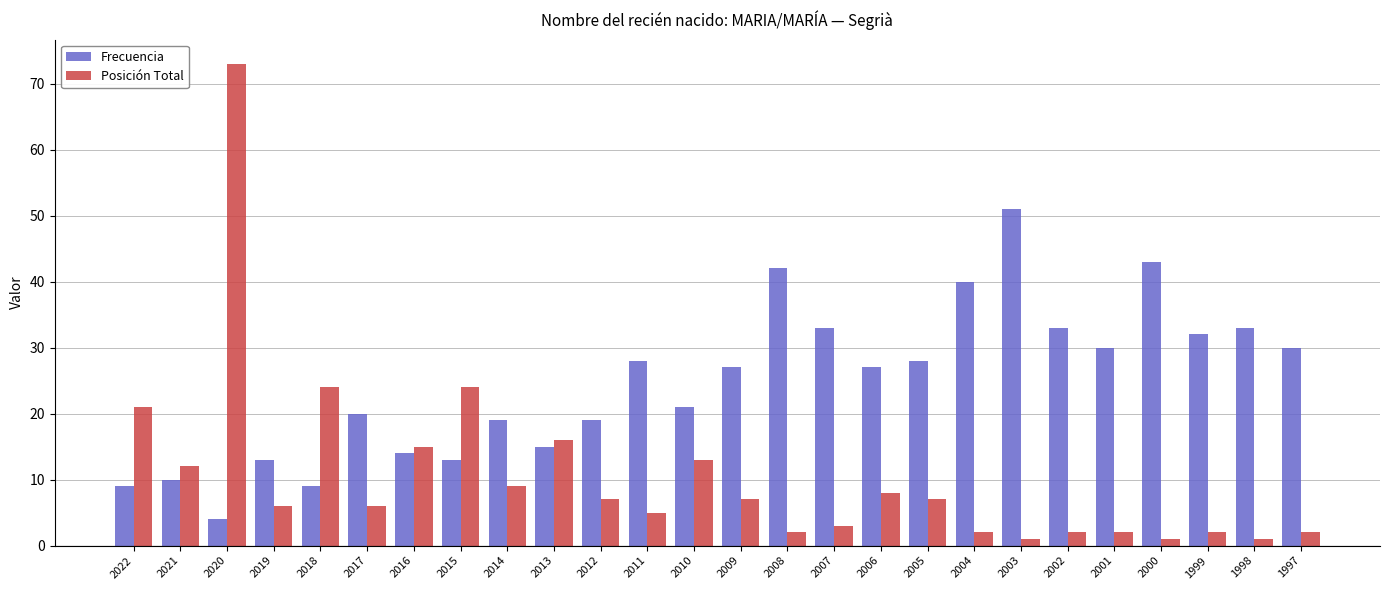

At which label does Posición Total reach its peak?

2020